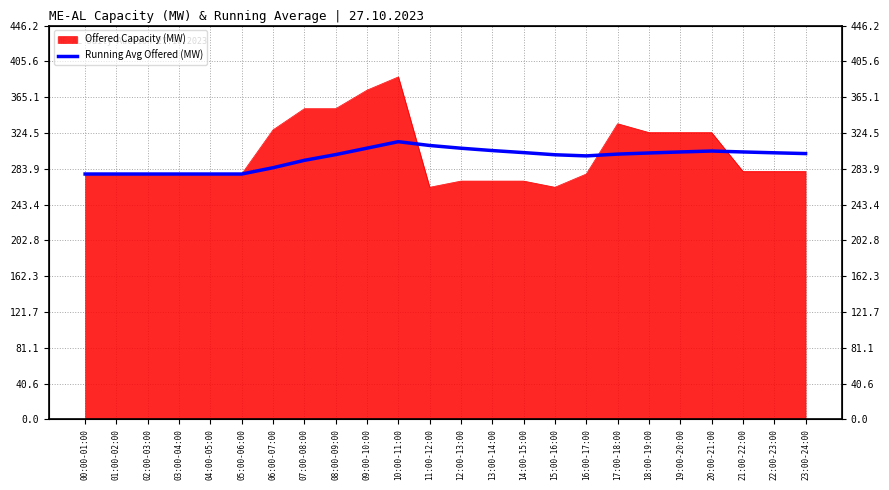

What is the value of the 2nd point from the left?

278.0